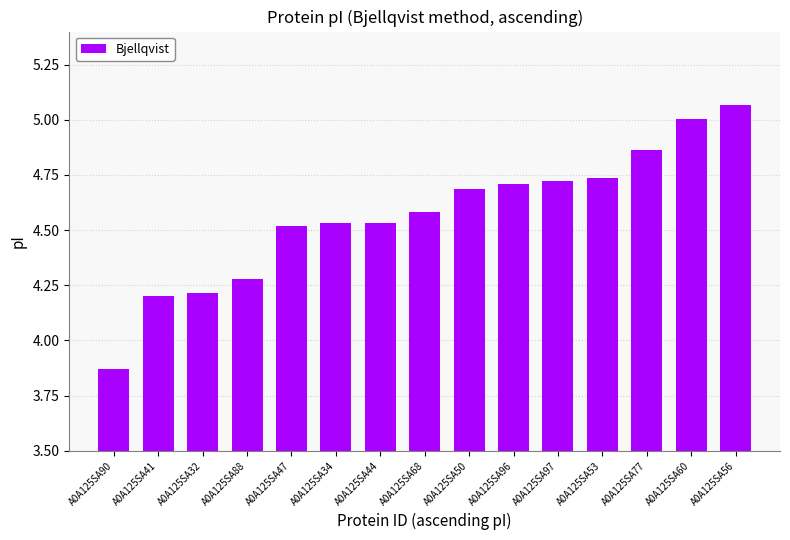

Between A0A125SA68 and A0A125SA77, which is larger?

A0A125SA77